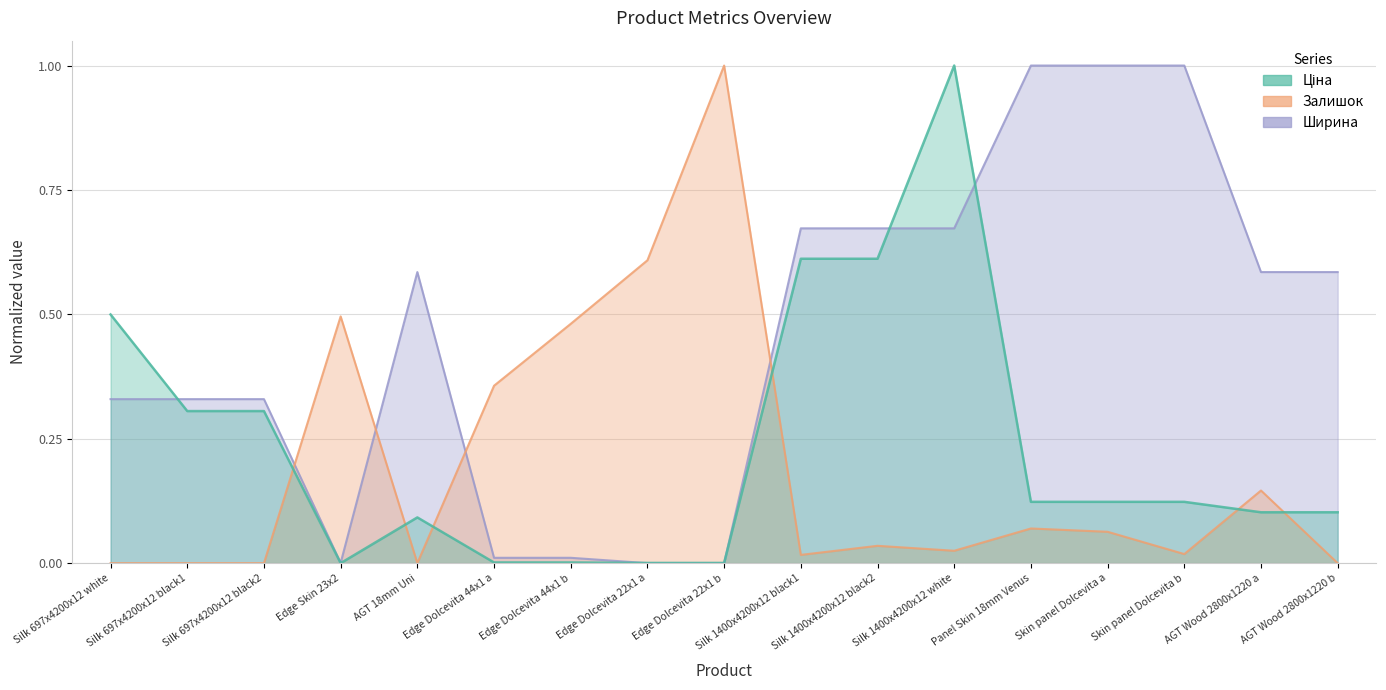

Which series has the largest total across all categories?

Ширина